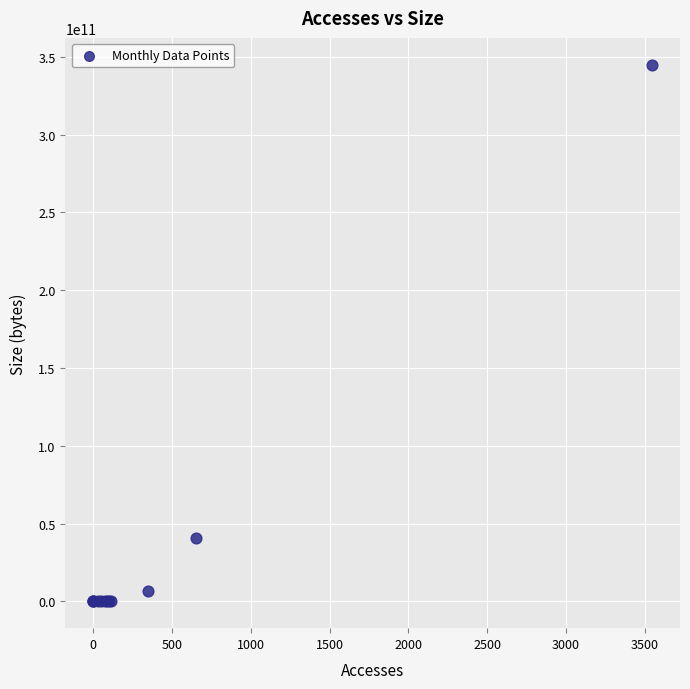

What Y value in the scatter plot is closest to 172483740353?

40564275539